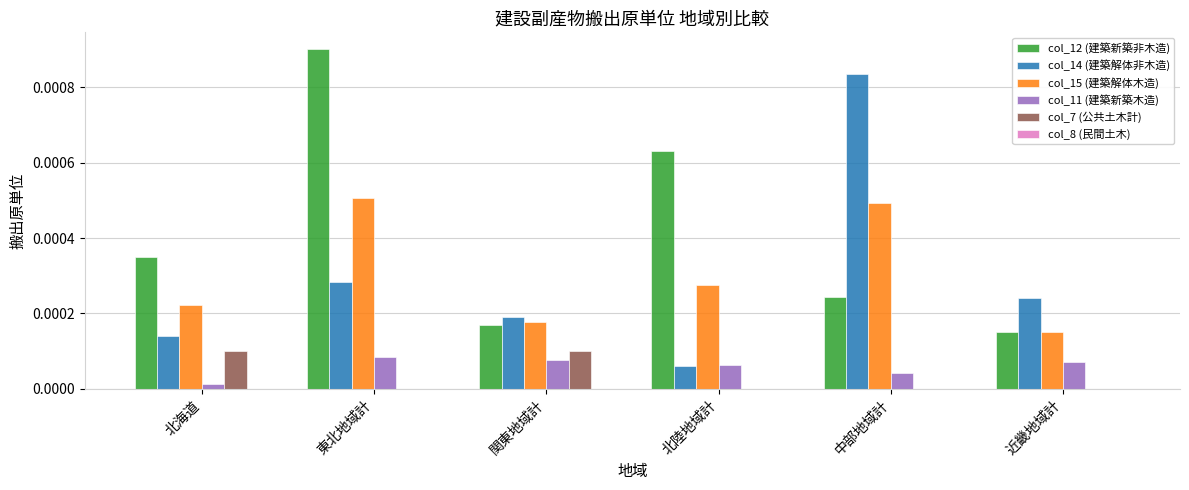

At which category is the sum across all series the highest?

東北地域計